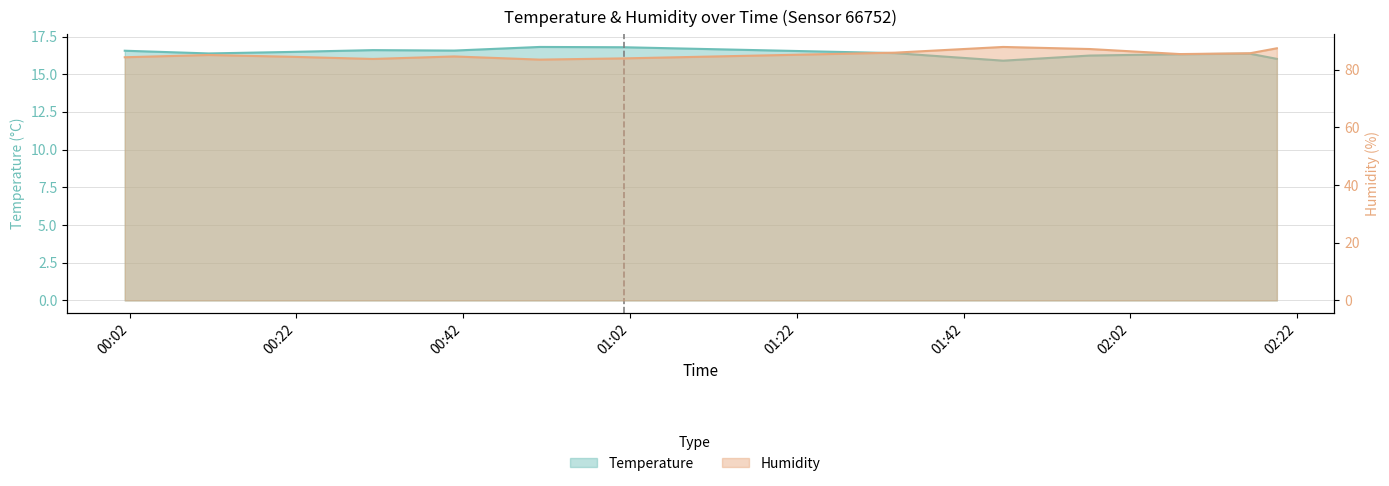

Reading left to right, transcribe all the data shown in this chart.

Temperature: 16.6	16.4	16.5	16.6	16.6	16.8	16.8	16.4	15.9	16.2	16.3	16.4	16.0
Humidity: 84.3	85.1	84.5	83.7	84.6	83.5	83.9	85.9	87.9	87.2	85.4	85.7	87.4